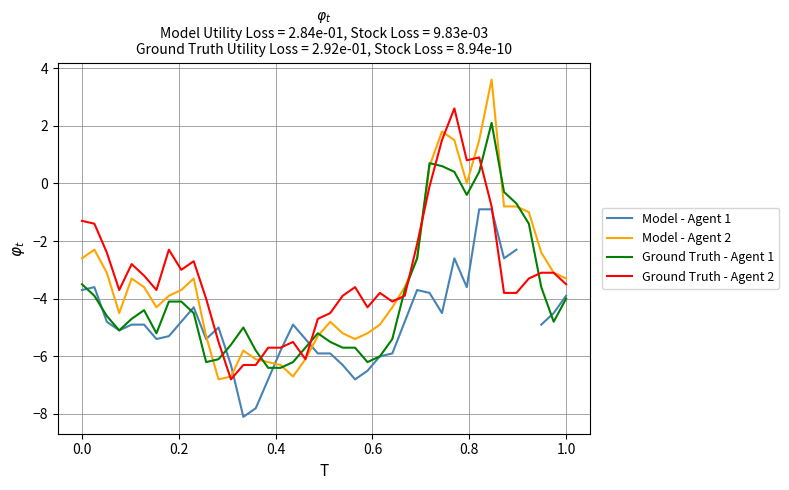

What is the minimum value for Ground Truth - Agent 1?

-6.4